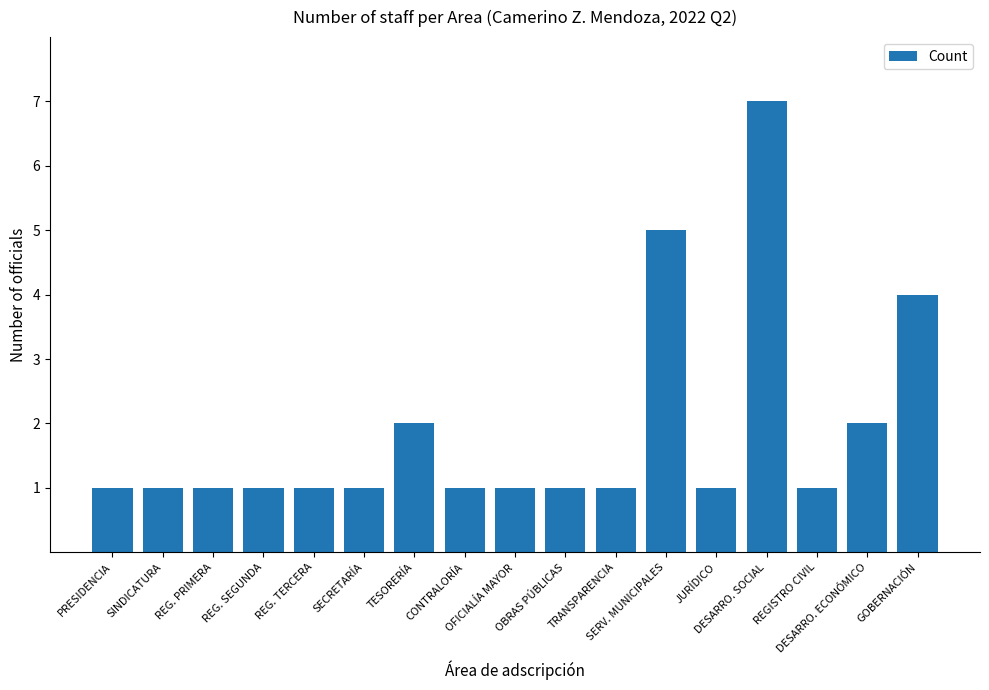

Are the bars horizontal?

No